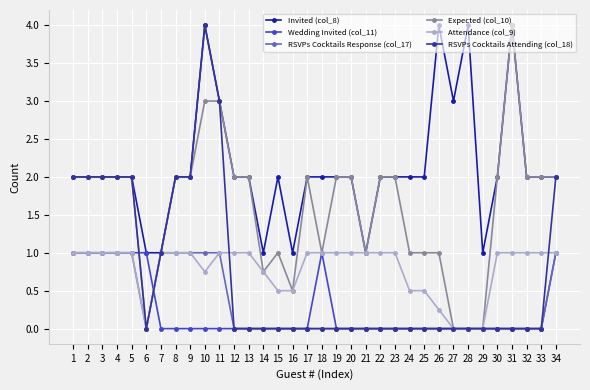

Between 22 and 23, which series saw the biggest shift?

Invited (col_8)